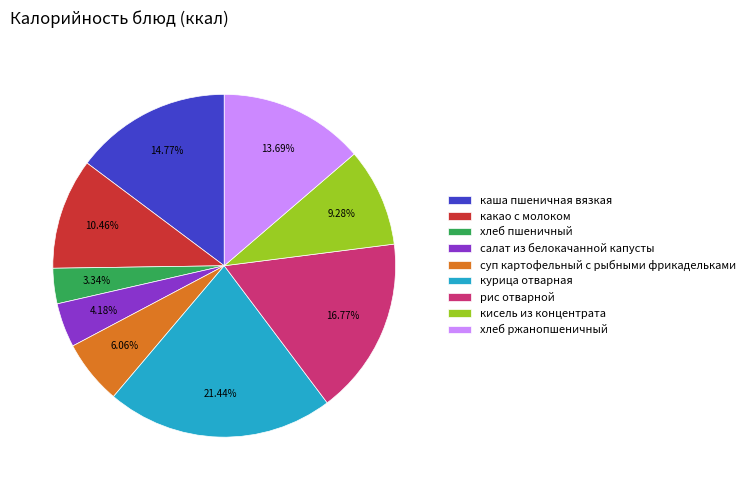

Count the number of slices in the pie.

9